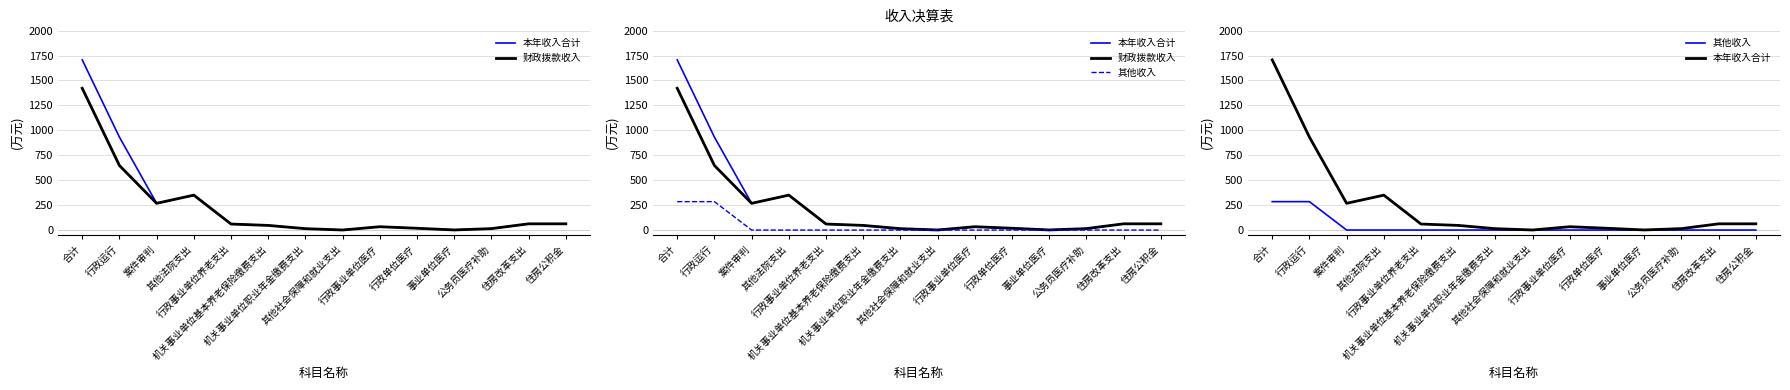

The 其他收入 series shows 0.0 at 机关事业单位基本养老保险缴费支出. True or false?

True